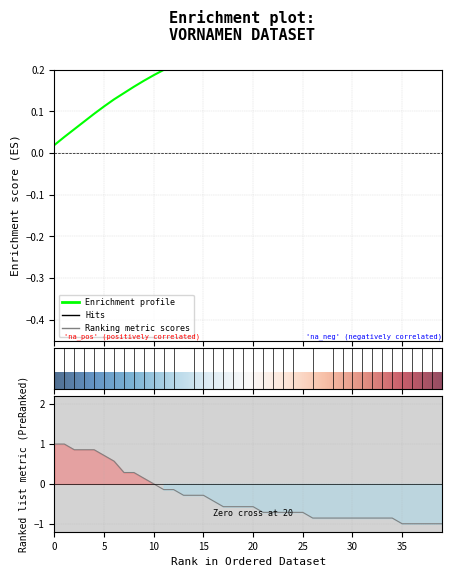

True or false: there are more than 2 points higher than both neighbors.

False